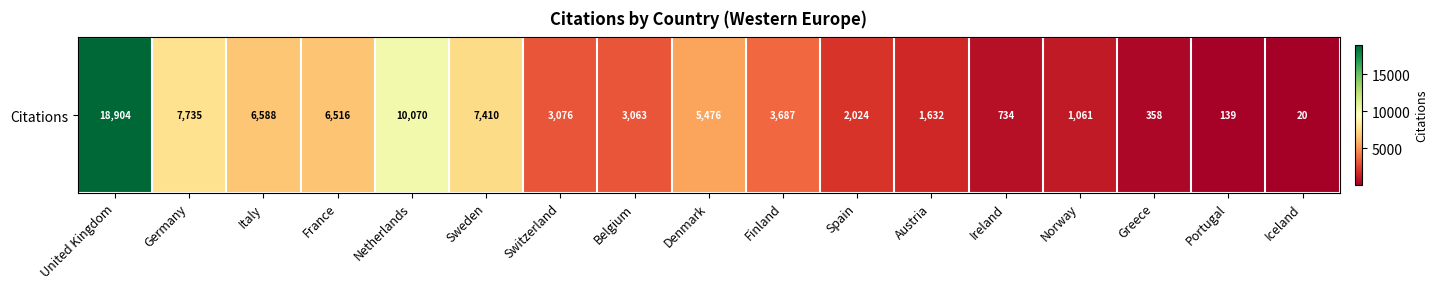

List the labels in order of value, largest first.

United Kingdom, Netherlands, Germany, Sweden, Italy, France, Denmark, Finland, Switzerland, Belgium, Spain, Austria, Norway, Ireland, Greece, Portugal, Iceland